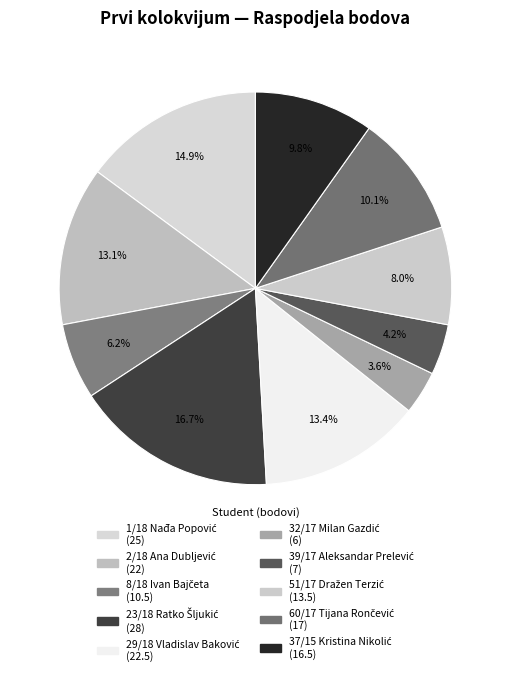

What is the change in value from 2/18 Ana Dubljević to 51/17 Dražen Terzić?

-8.5